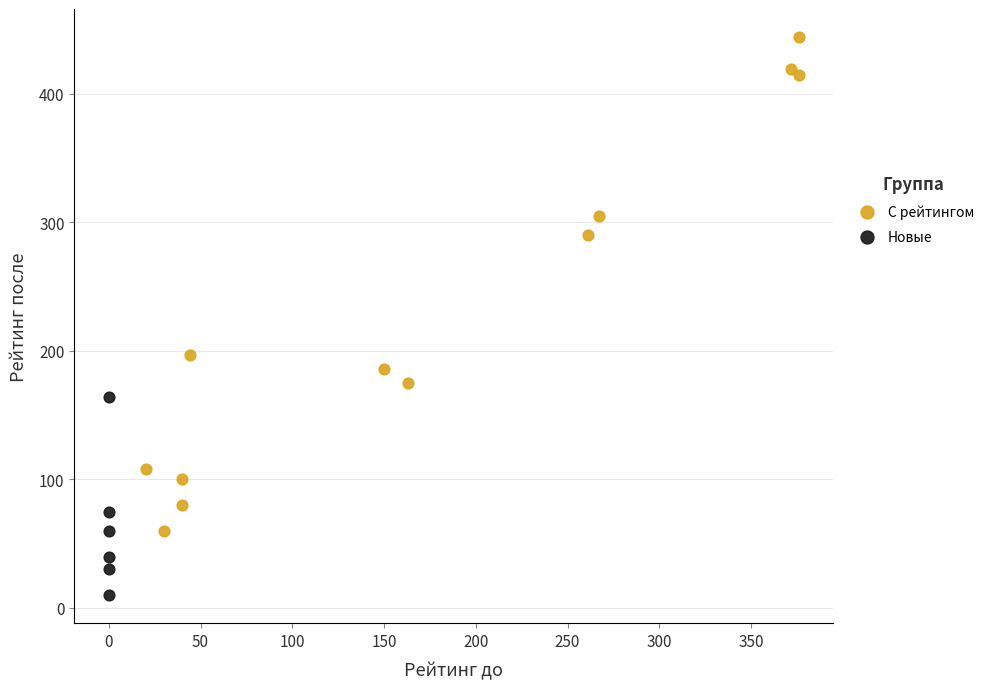

Which series reaches the maximum Y coordinate?

С рейтингом